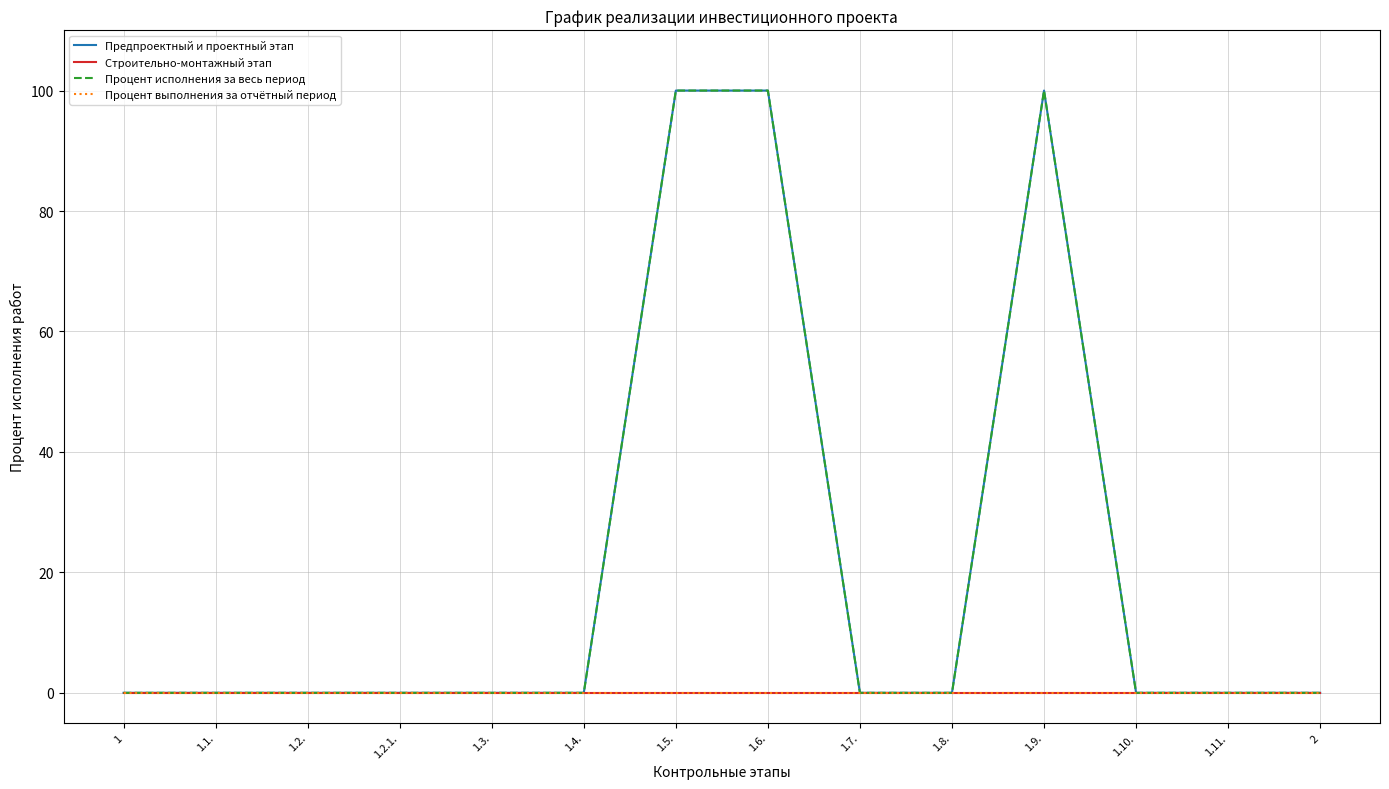

Does the chart have visible grid lines?

Yes